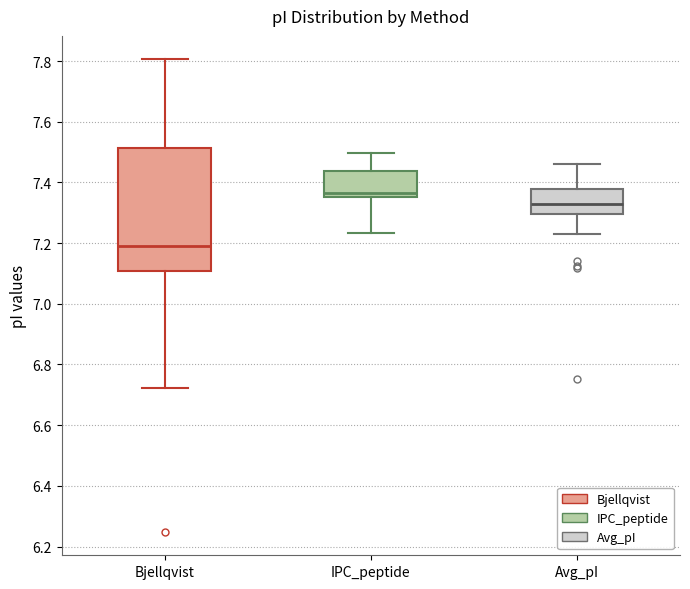

Where does the lower whisker of the box for Avg_pI end on the y-axis? The values are not printed on the chart, so give them approximately, as read against the axis.

7.22